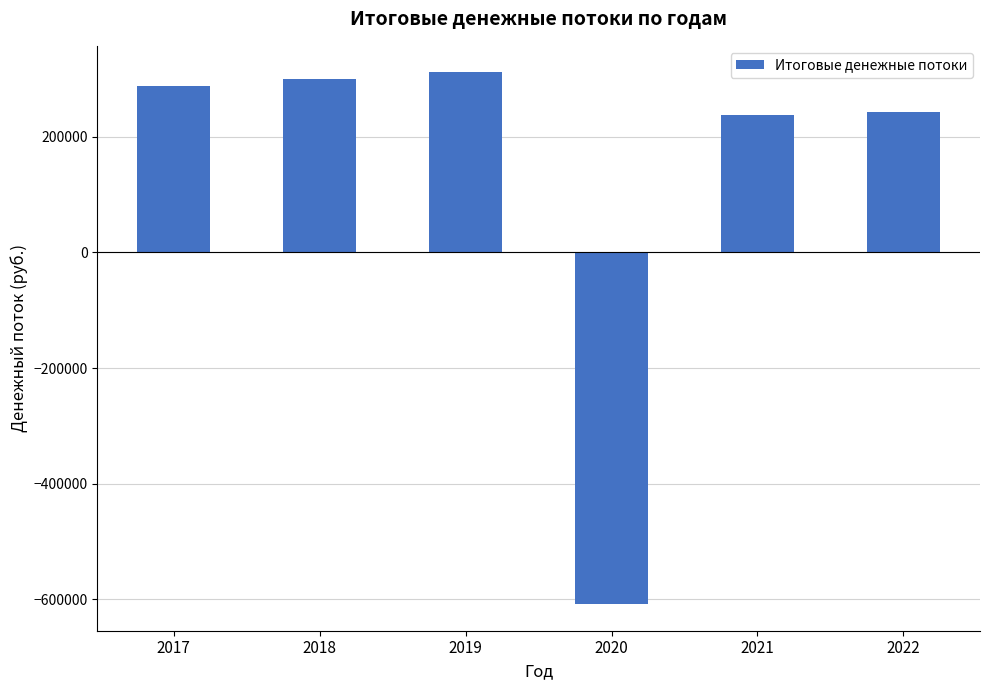

What is the ratio of the value at 2017 to the value at 2018?

1.0